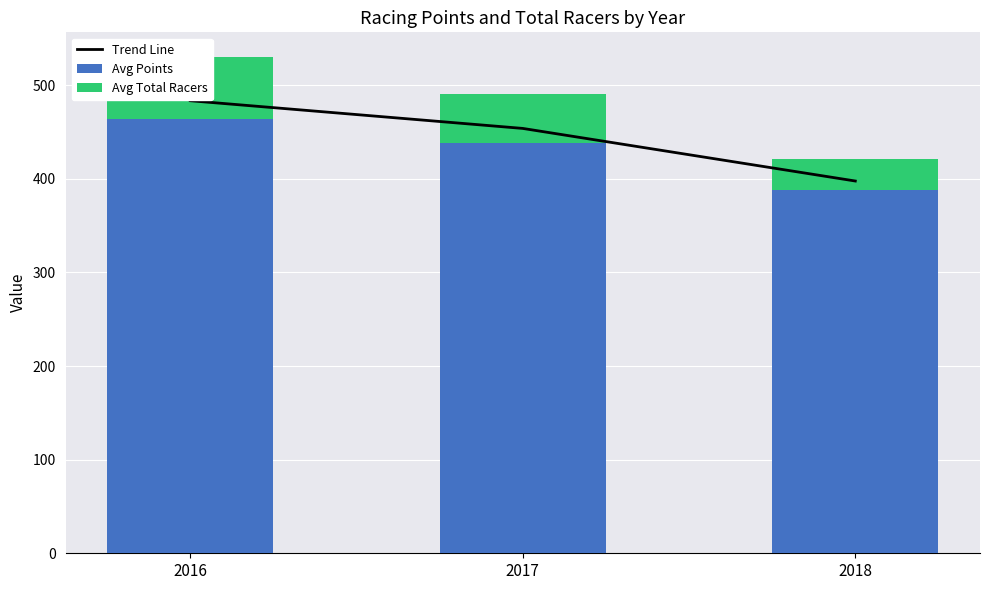

How many series are shown in this chart?

3